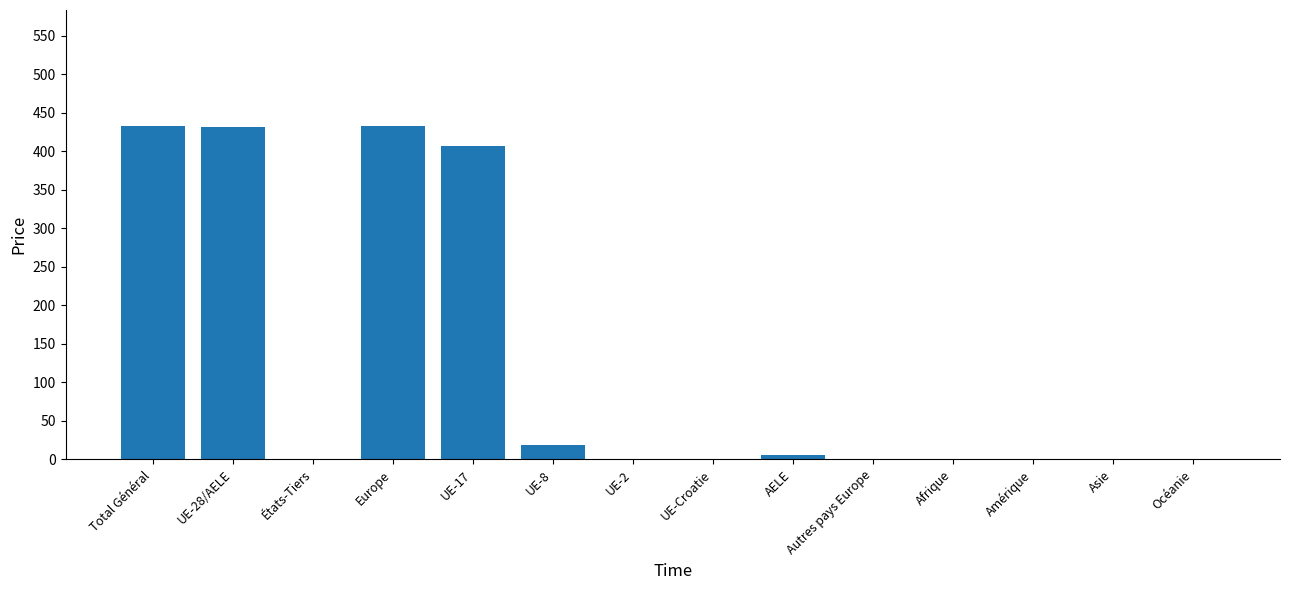

Is it true that the value at Total Général is 200?

False